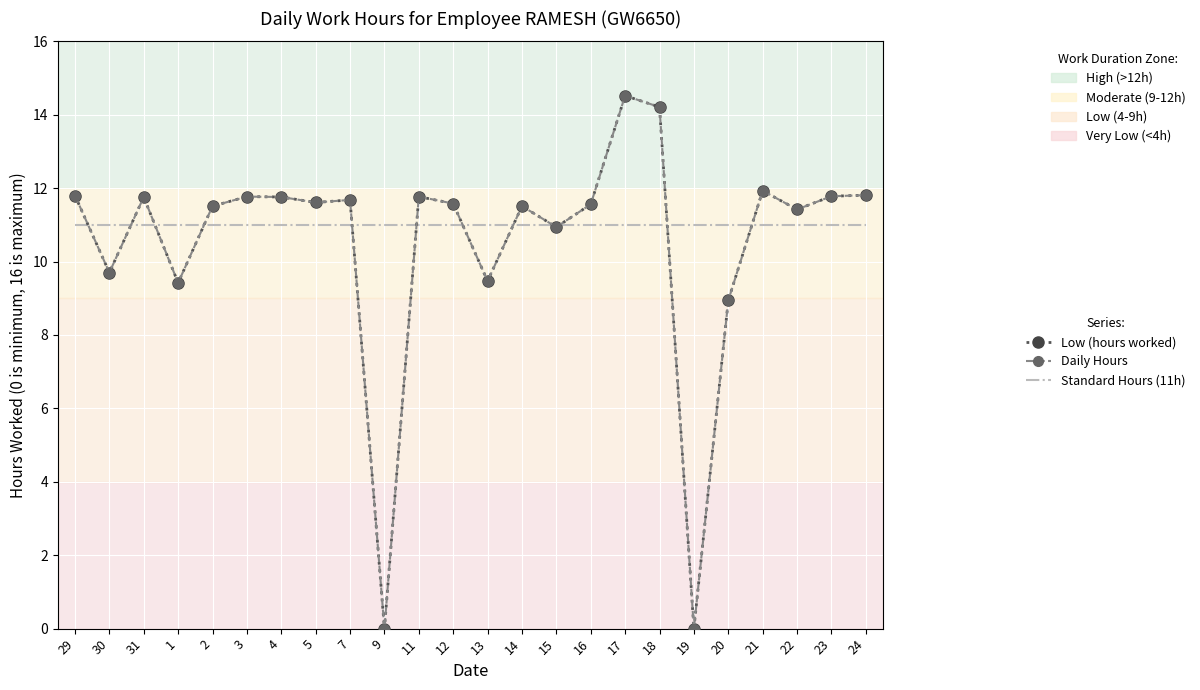

At 21, list the series in order from largest to smallest.

Low (hours worked), Daily Hours, Standard Hours (11h)